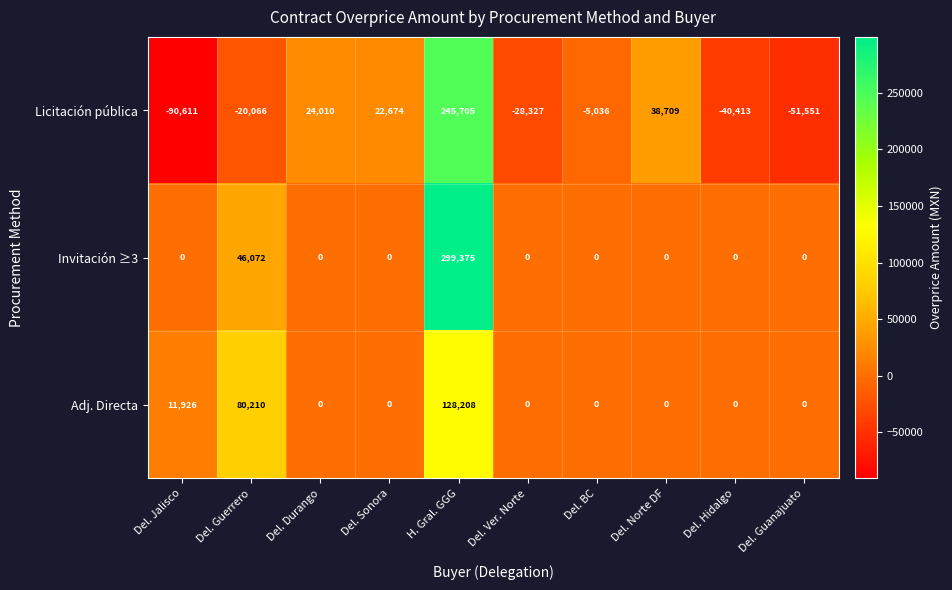

What is the spread (max minus min) of values at Del. Durango?

24010